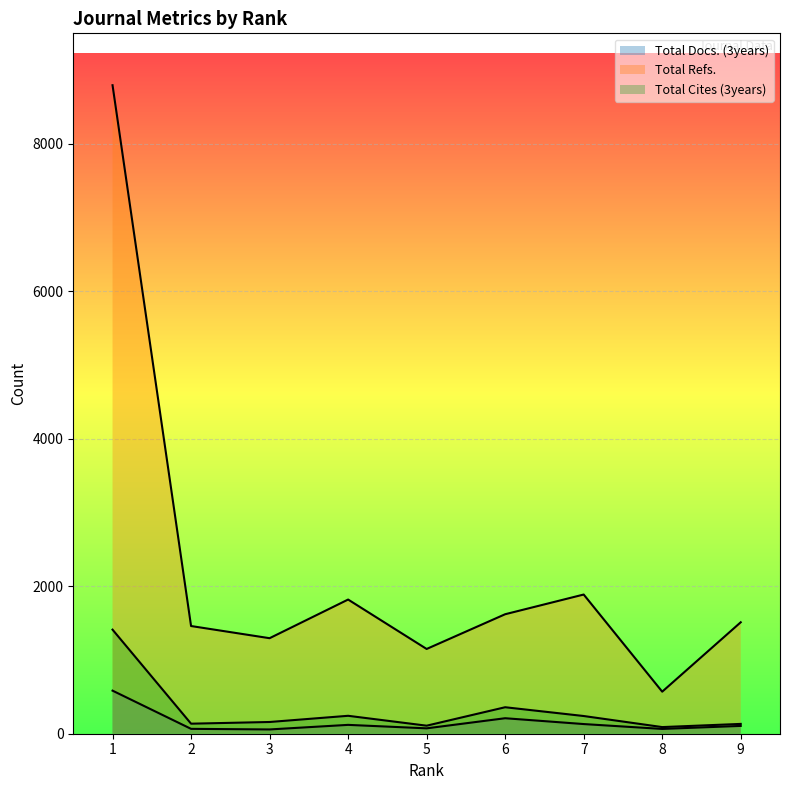

What is the value of the Total Refs. point at the 1st from the left?

8792